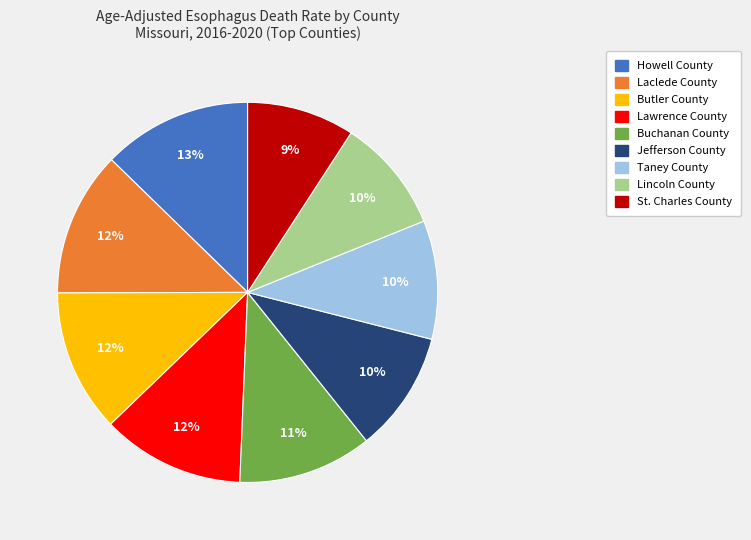

To the nearest percent, what percentage of the pie is Laclede County?

12%